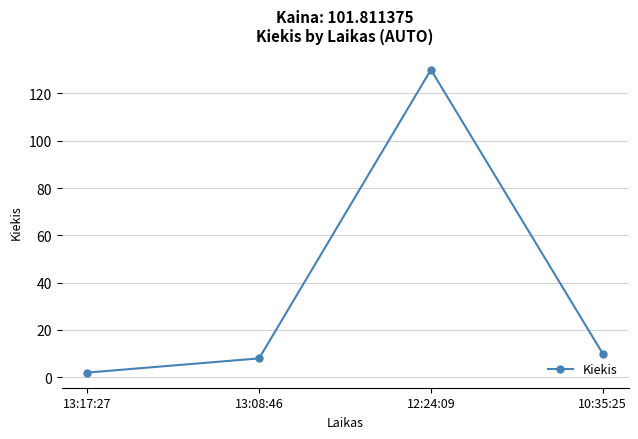

How many points are higher than both their immediate neighbors (excluding endpoints)?

1